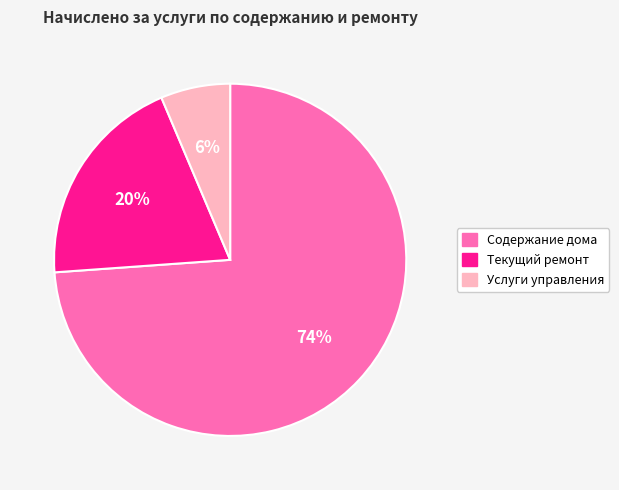

Do Услуги управления and Текущий ремонт together represent more than half of the pie?

No